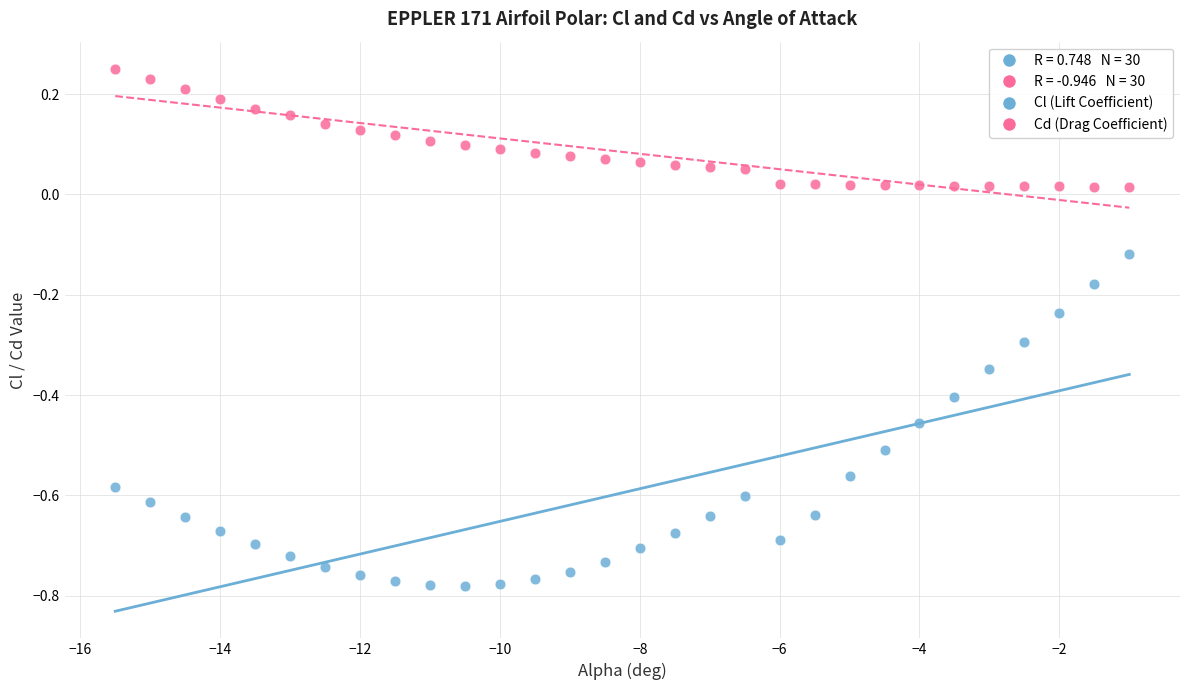

Which series reaches the minimum Y coordinate?

Cl (Lift Coefficient)